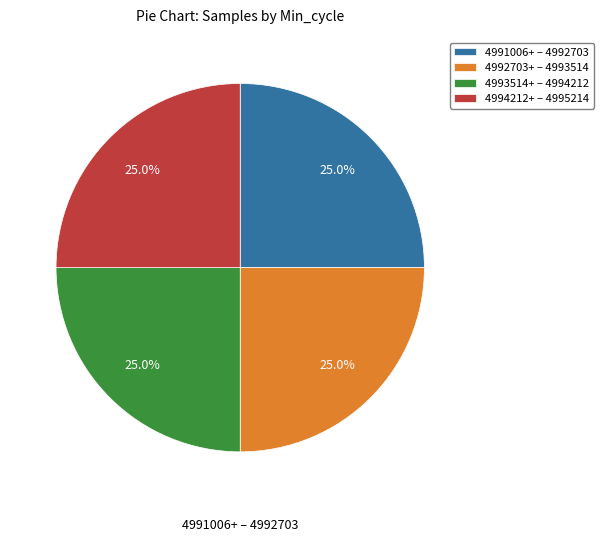

Is there any slice that represents more than half of the pie?

No